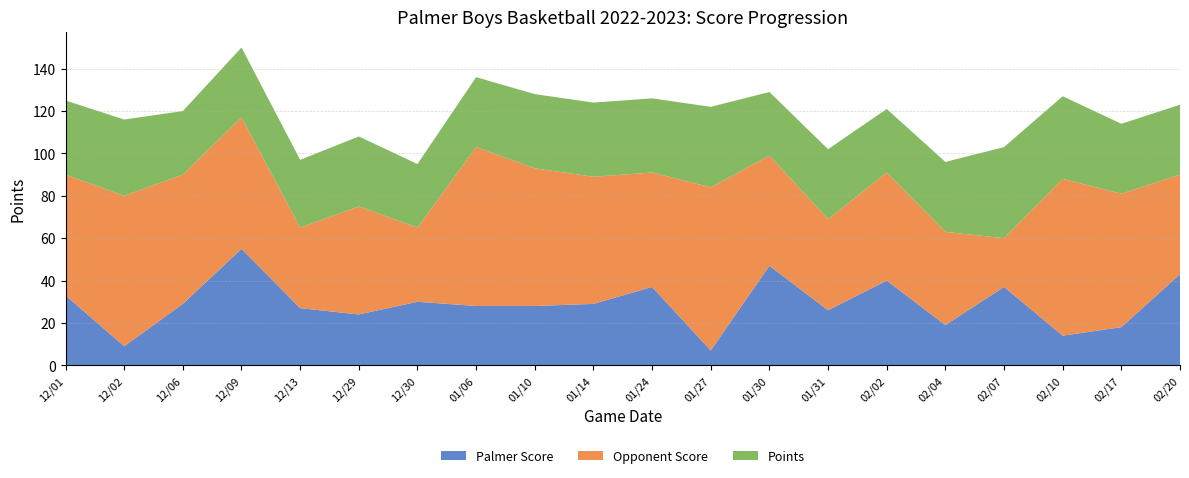

Reading right to left, what are all the values shown in this chart?

Palmer Score: 43	18	14	37	19	40	26	47	7	37	29	28	28	30	24	27	55	29	9	33
Opponent Score: 47	63	74	23	44	51	43	52	77	54	60	65	75	35	51	38	62	61	71	57
Points: 33	33	39	43	33	30	33	30	38	35	35	35	33	30	33	32	33	30	36	35